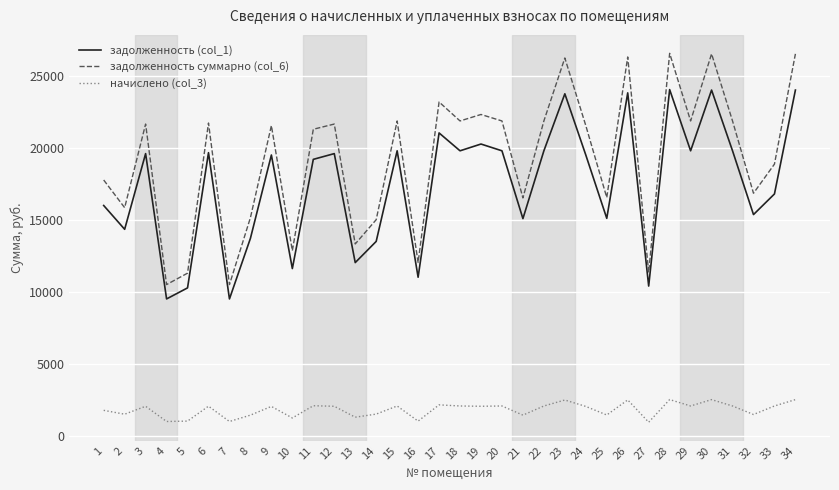

Where does the начислено (col_3) series first go above 2054?

3